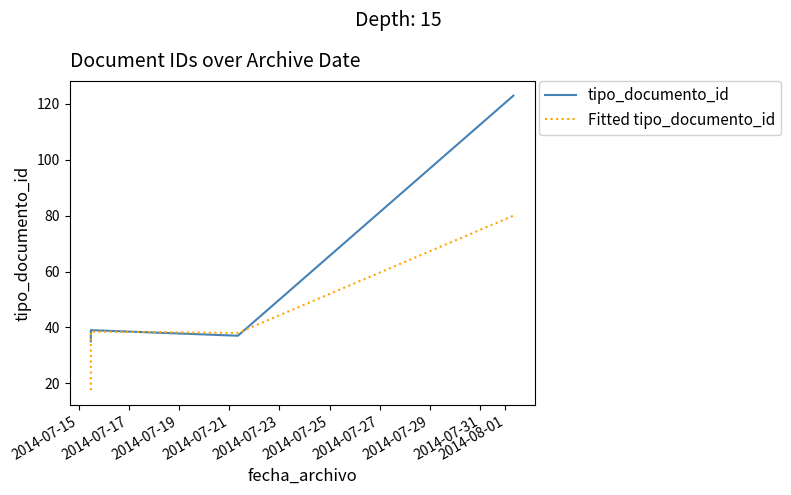

Reading left to right, list all the values displayed in this chart.

tipo_documento_id: 35.0	36.0	37.0	38.0	39.0	37.0	123.0
Fitted tipo_documento_id: 17.5	35.5	36.5	37.5	38.5	38.0	80.0